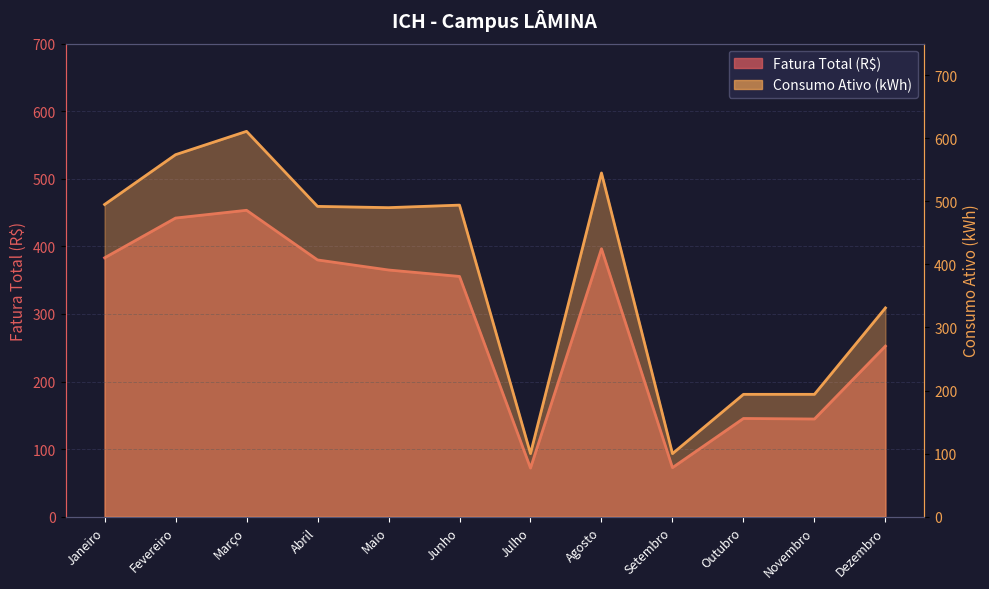

What is the difference between the Consumo Ativo (kWh) values at Julho and Maio?

390.0